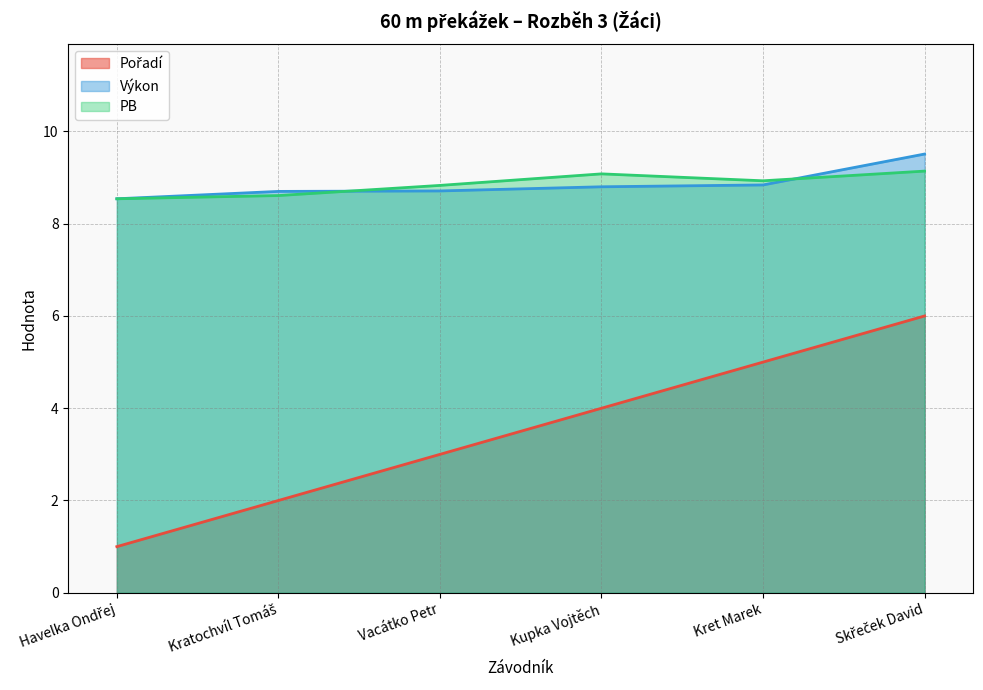

What is the sum of the Výkon values at Kratochvíl Tomáš and Skřeček David?

18.2